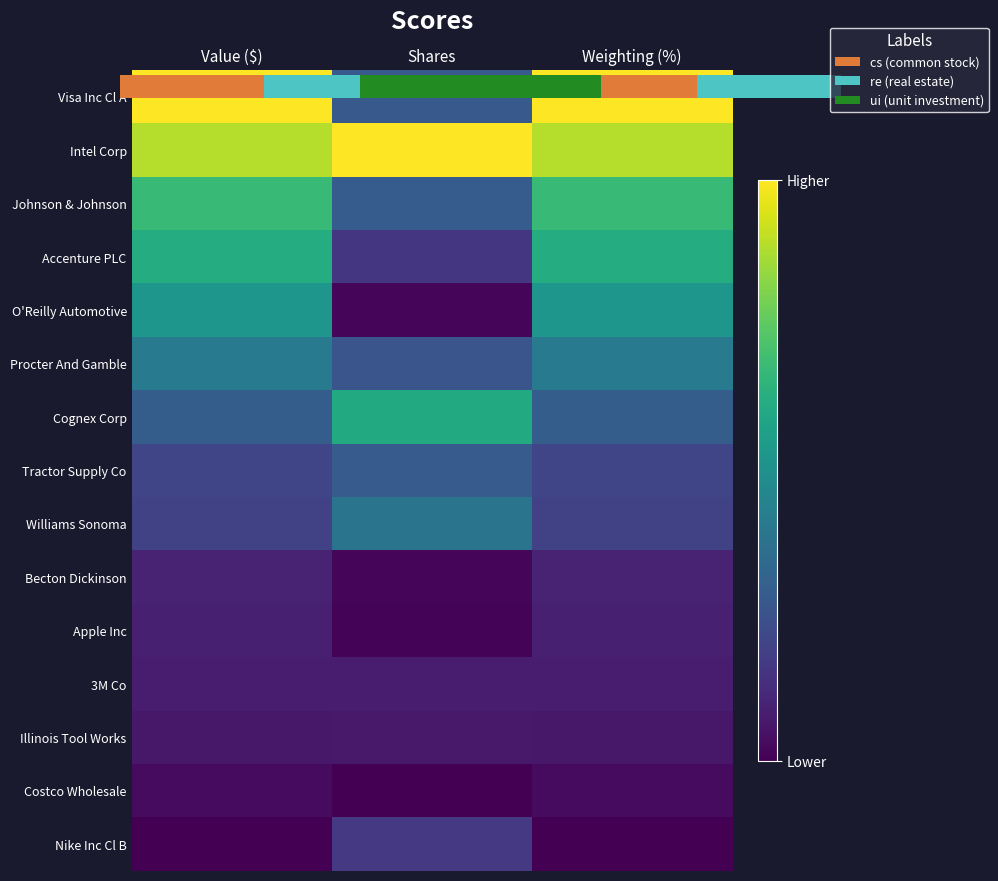

What is the maximum value shown in the chart?

1.0